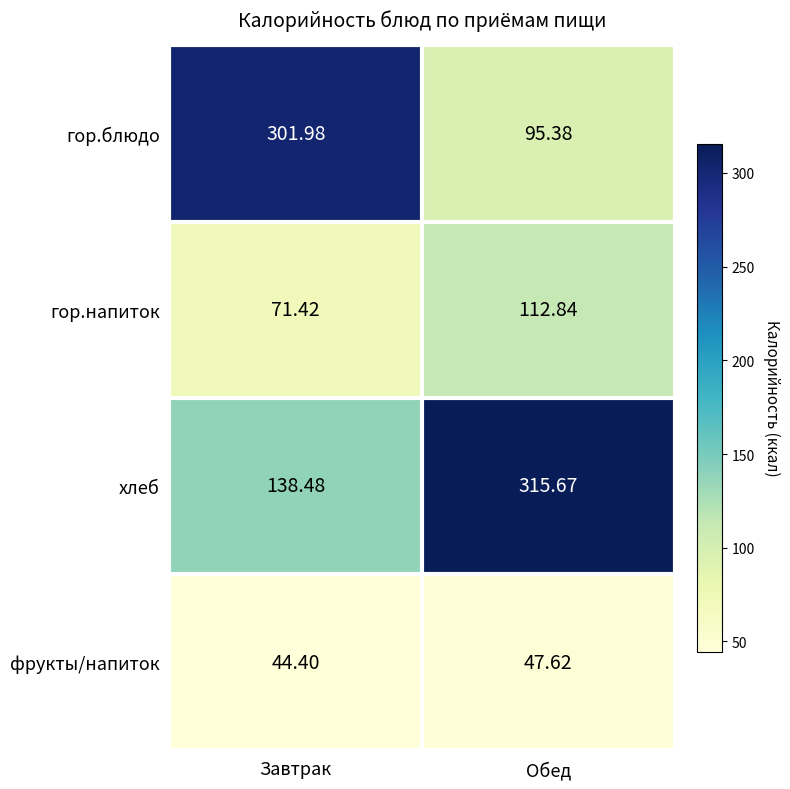

Which series has the largest range (max minus min)?

гор.блюдо